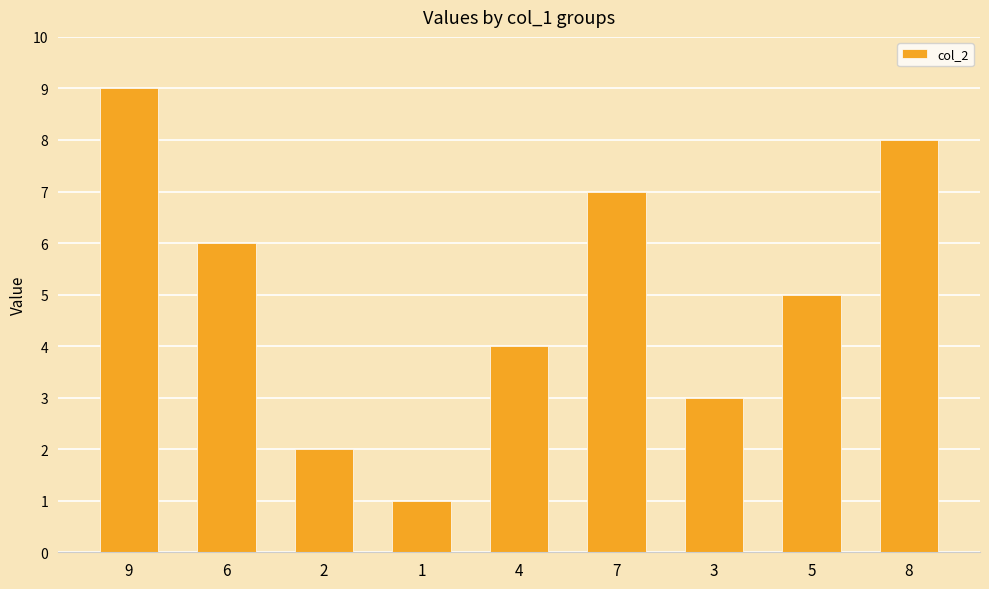

What is the difference between the values at 9 and 7?

2